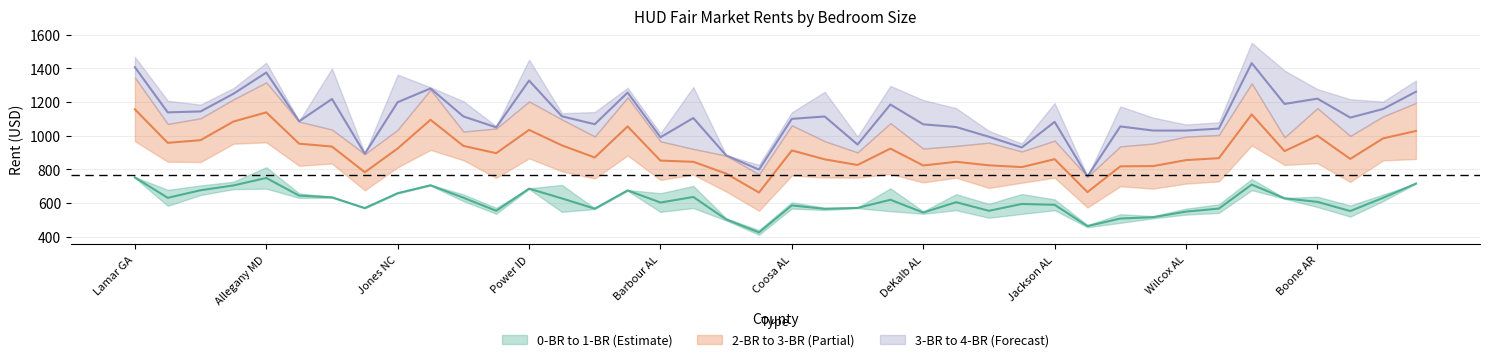

Rank the categories by unadj_br3 value from lowest to highest.

Lamar AL, Conecuh AL, Clay AL, Covington MS, Crenshaw AL, Franklin AL, Bullock AL, DeKalb AL, Marion AL, Escambia AL, Monroe AL, Fayette AL, Barbour AL, Covington AL, Jackson AL, Ashley AR, Wilcox AL, Clarendon SC, Bradley AR, Winston AL, Cleveland AR, Jones NC, Franklin AR, Lincoln AR, Coosa AL, Johnson IL, Dale AL, Mineral WV, Dixon NE, Jackson WV, Chicot AR, Boone AR, Clark AR, Power ID, Union IN, Lincoln WI, Fulton IL, Kusilvak AK, Allegany MD, Lamar GA